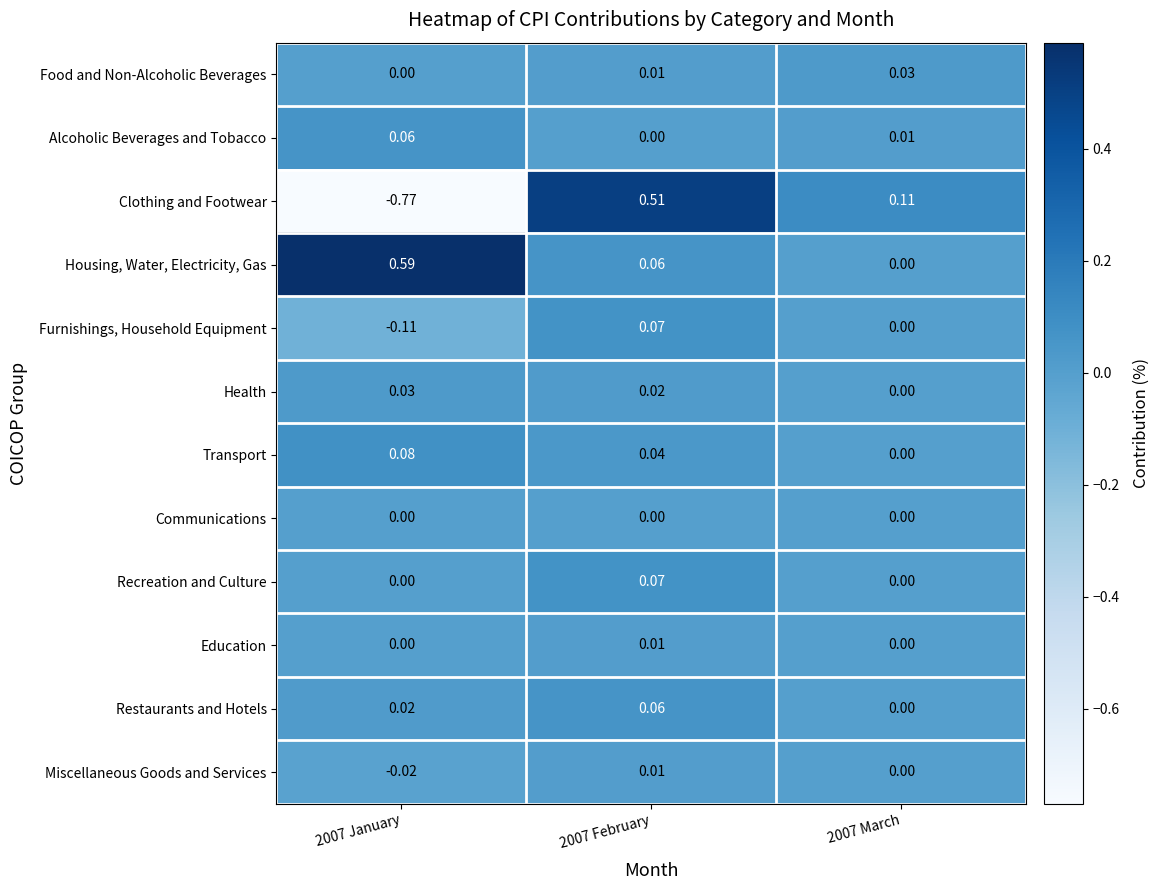

Which series has the largest range (max minus min)?

Clothing and Footwear